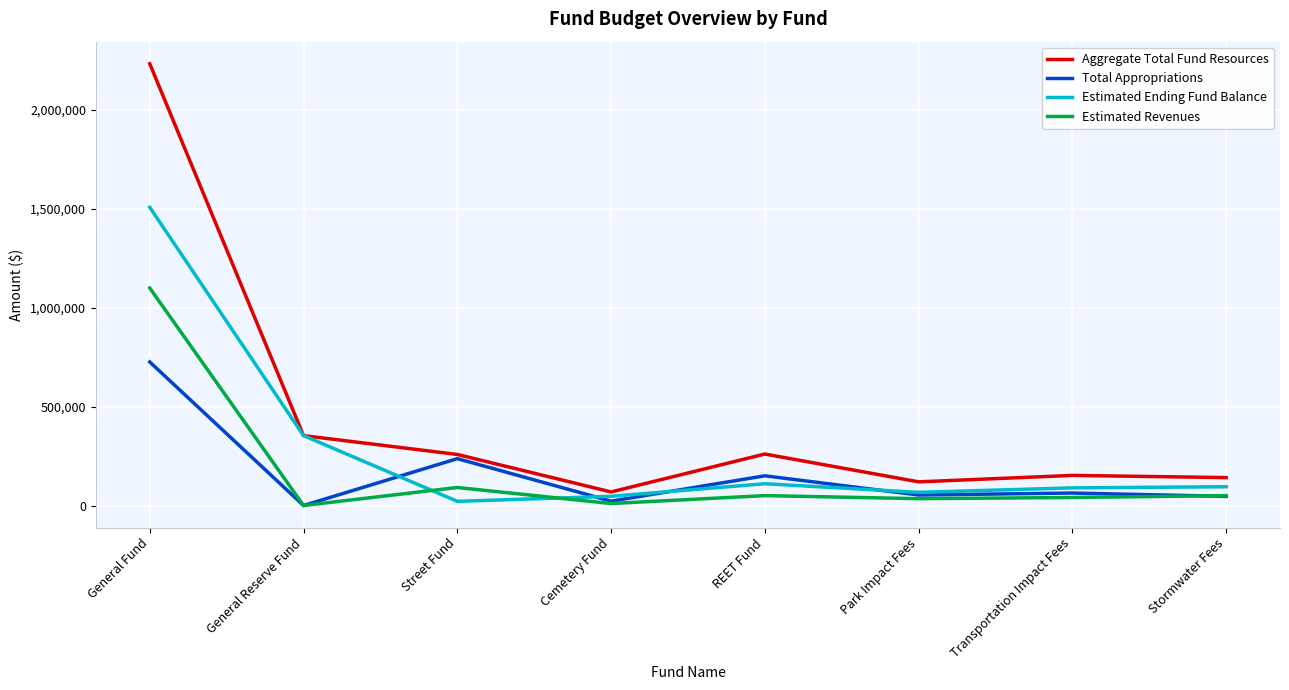

In Estimated Revenues, how many points are higher than both neighbors (excluding endpoints)?

2